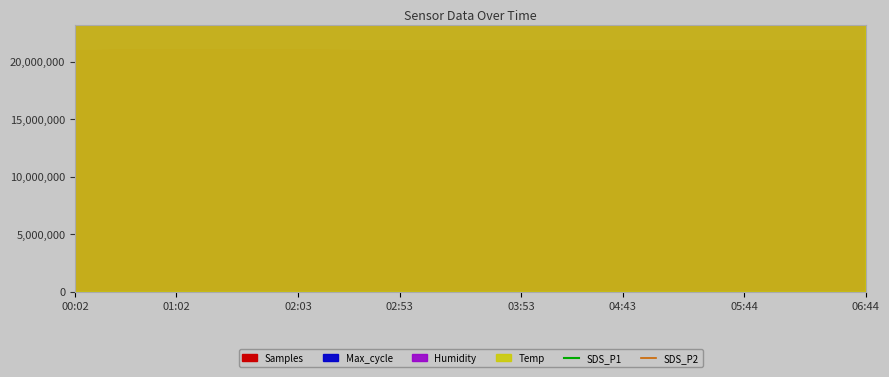

How many intersections are there between SDS_P2 and SDS_P1?

2